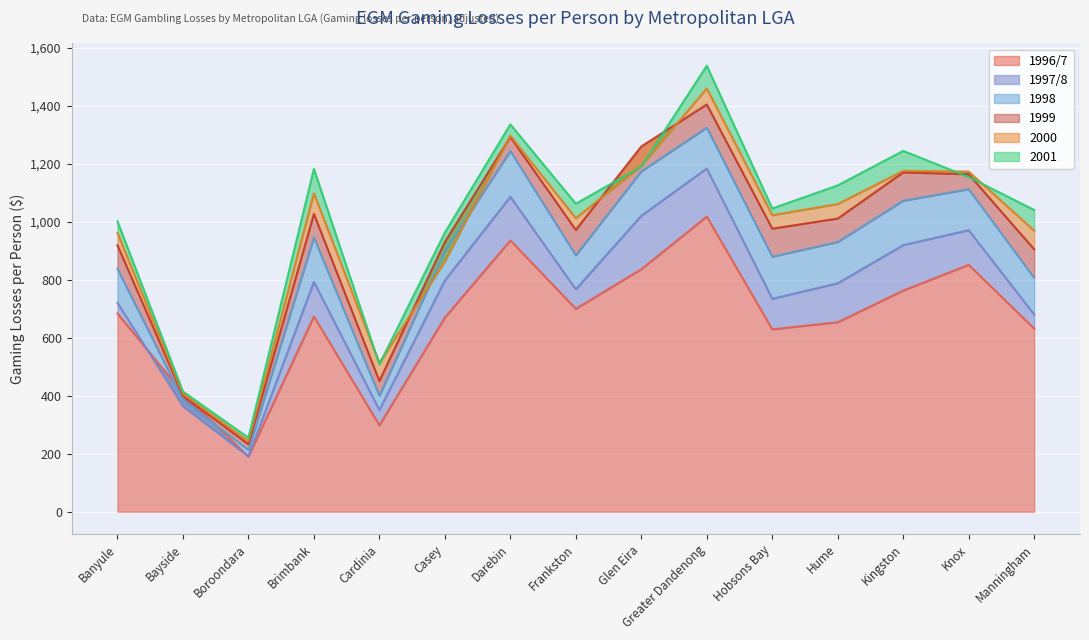

Reading left to right, what are all the values shown in this chart?

1996/7: 684.0	409.4	190.3	673.9	298.3	670.1	936.3	700.4	837.0	1018.5	629.4	654.0	763.2	852.0	631.9
1997/8: 721.2	364.5	190.8	793.1	351.0	798.3	1087.0	767.7	1021.3	1184.6	734.9	788.3	920.2	971.6	680.5
1998: 838.1	387.1	213.0	946.6	399.8	899.2	1244.6	885.1	1174.7	1325.7	880.2	930.9	1073.4	1113.1	807.2
1999: 919.4	400.6	232.7	1027.7	451.0	930.9	1293.3	972.4	1260.5	1405.4	976.9	1011.7	1171.0	1164.7	905.5
2000: 962.2	406.4	243.0	1098.9	513.2	863.7	1297.6	1013.0	1193.5	1461.0	1023.4	1061.8	1176.4	1173.8	970.1
2001: 1002.1	414.8	255.4	1183.1	508.5	963.4	1336.8	1063.0	1191.3	1539.1	1046.5	1126.2	1245.3	1155.2	1041.3